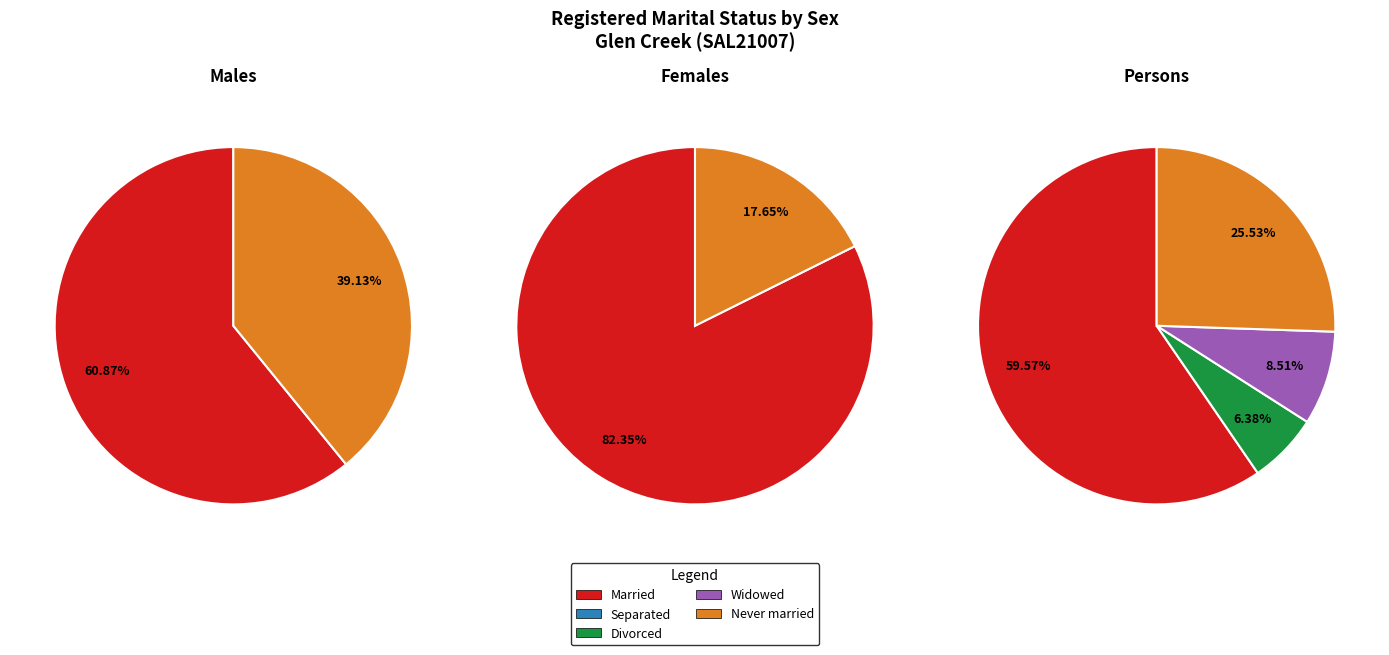

Rank the categories by value from highest to lowest.

Married, Never married, Widowed, Divorced, Separated